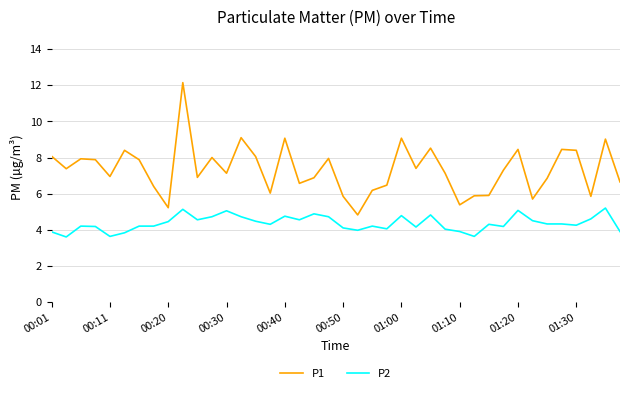

Which series has the largest total across all categories?

P1